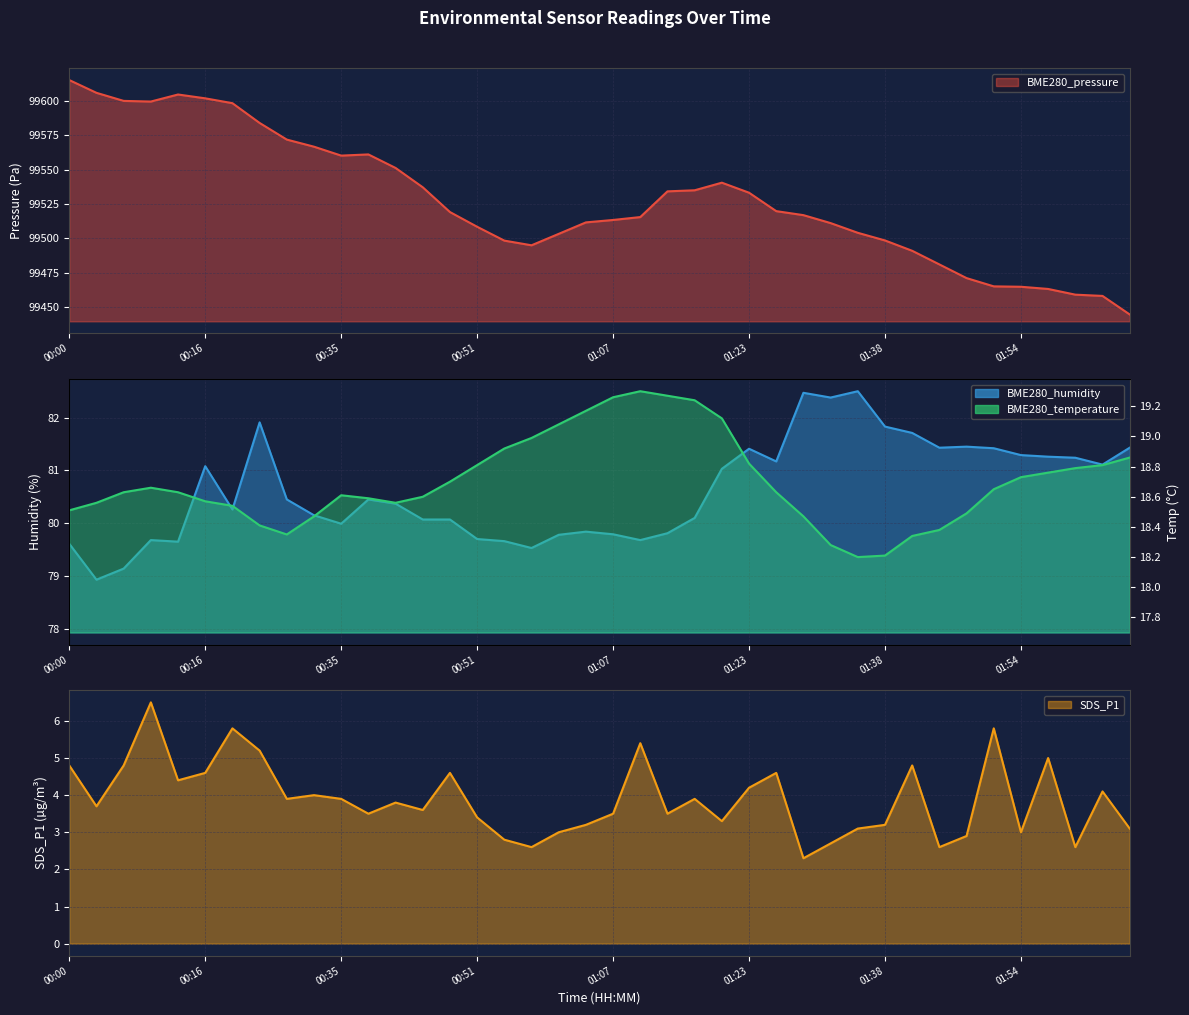

At which category does the chart reach its peak across all series?

00:00